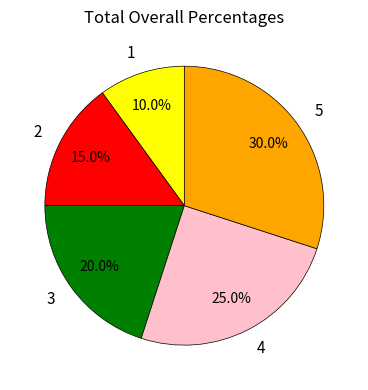

Which slice is the smallest?

1